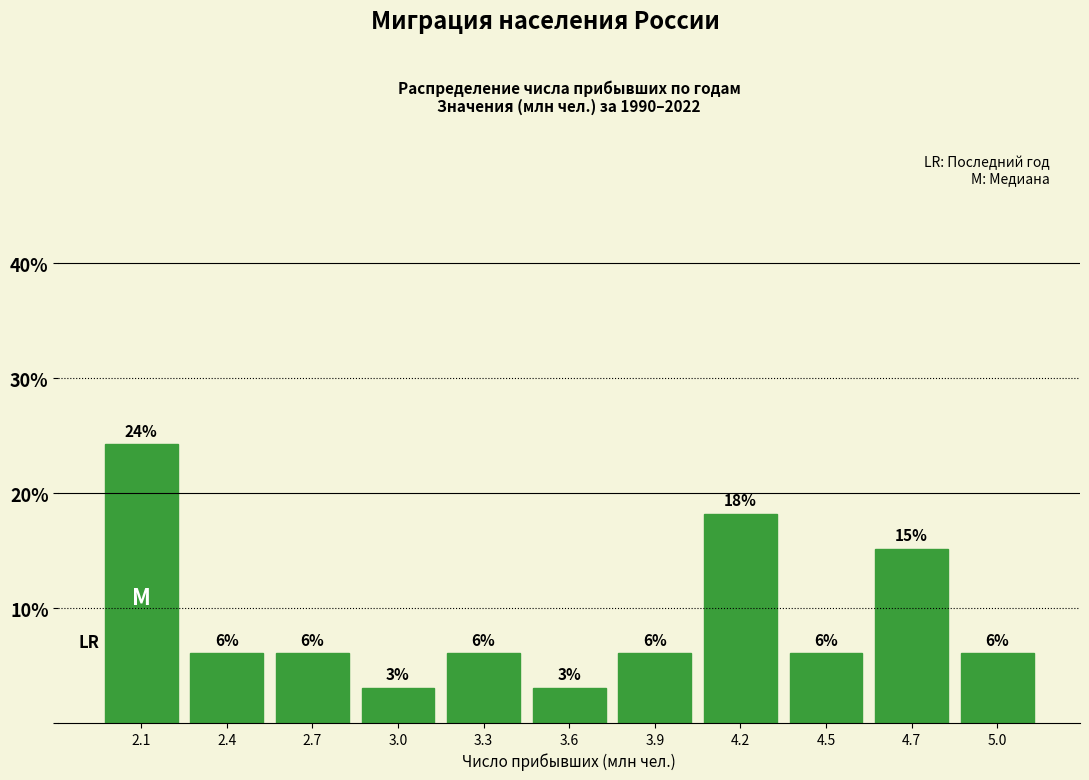

How many bars are there in total?

11